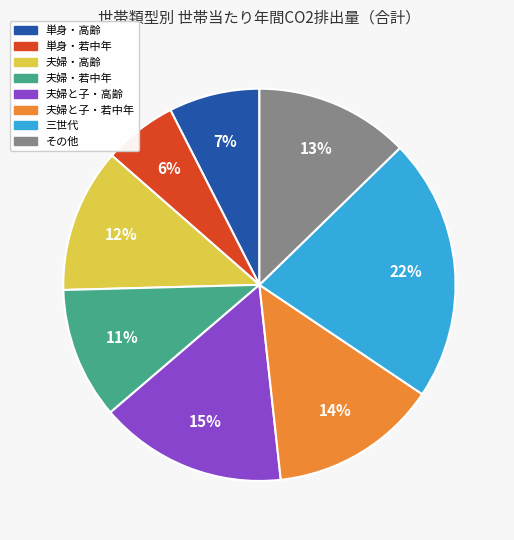

Do 夫婦・高齢 and その他 together represent more than half of the pie?

No